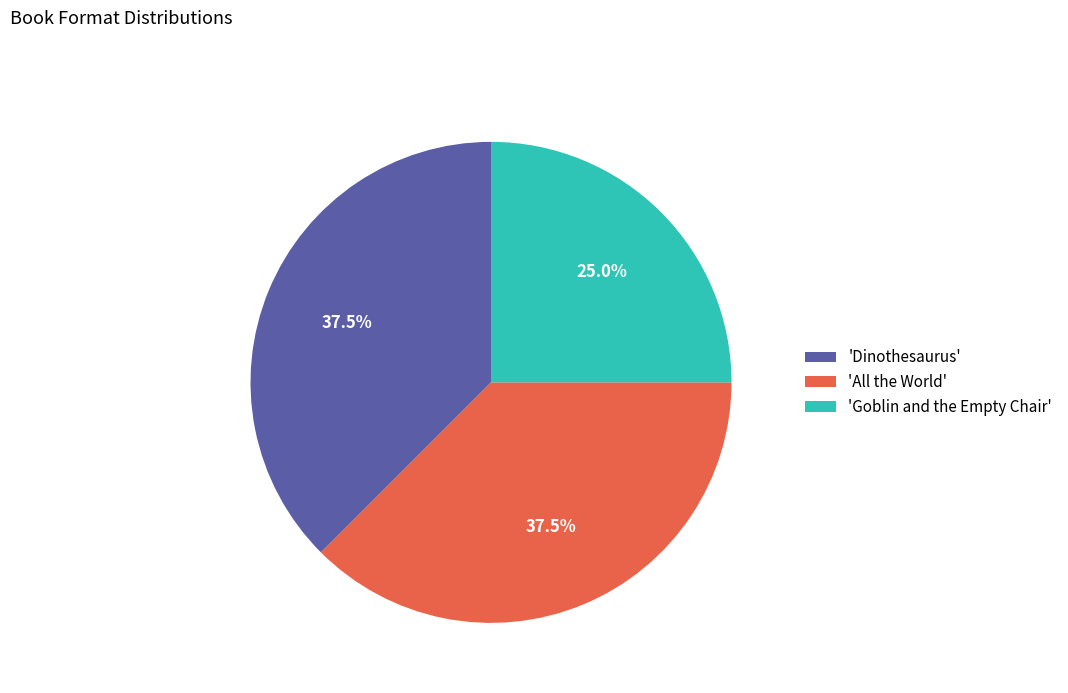

How many segments does this pie chart have?

3